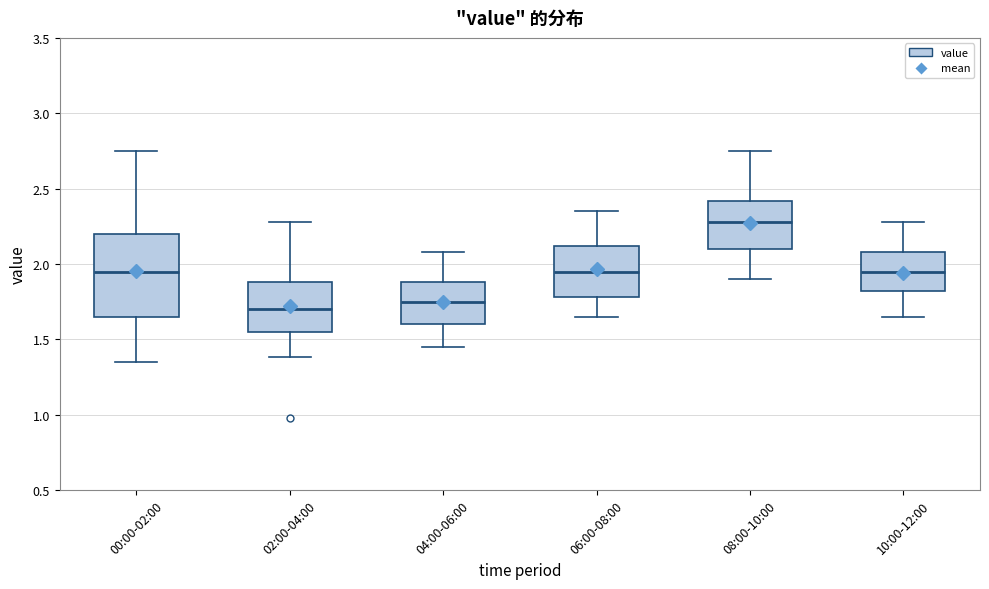

Where is the upper edge of the box for 06:00-08:00 on the y-axis? The values are not printed on the chart, so give them approximately, as read against the axis.

2.10